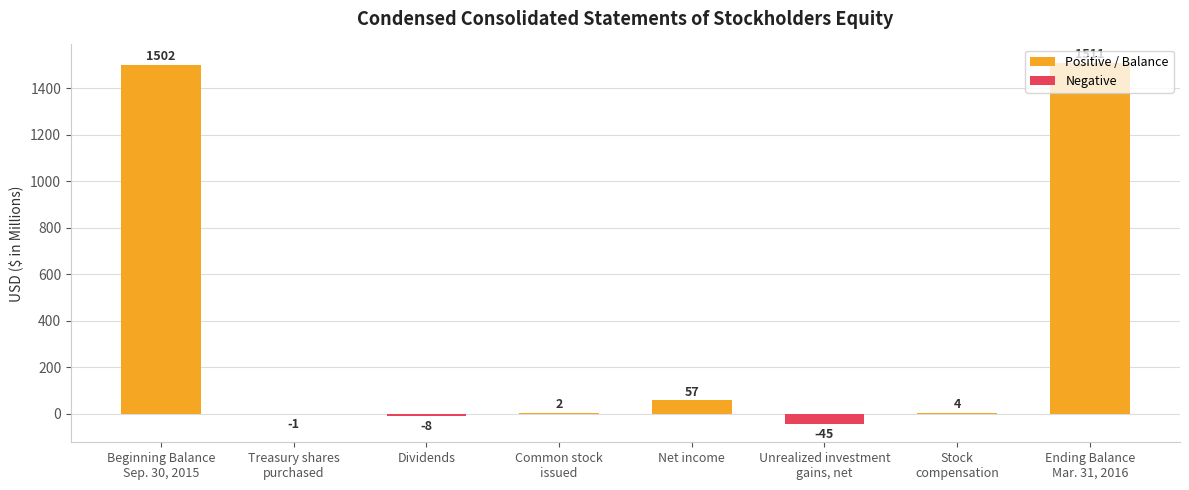

Read the value at Net income.

57